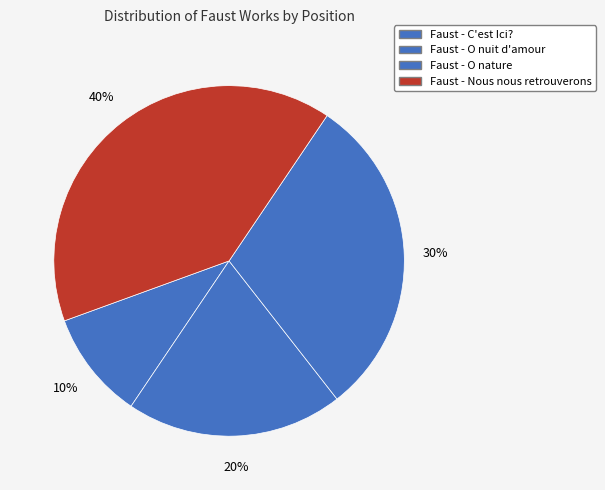

Is Faust - Nous nous retrouverons the majority of the pie?

No